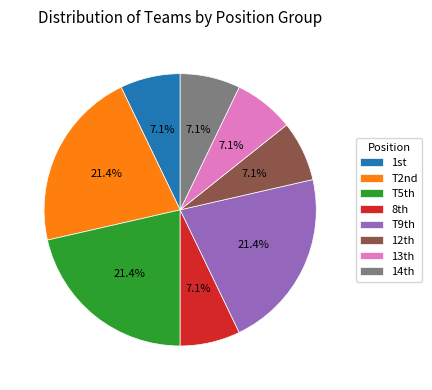

How many segments does this pie chart have?

8